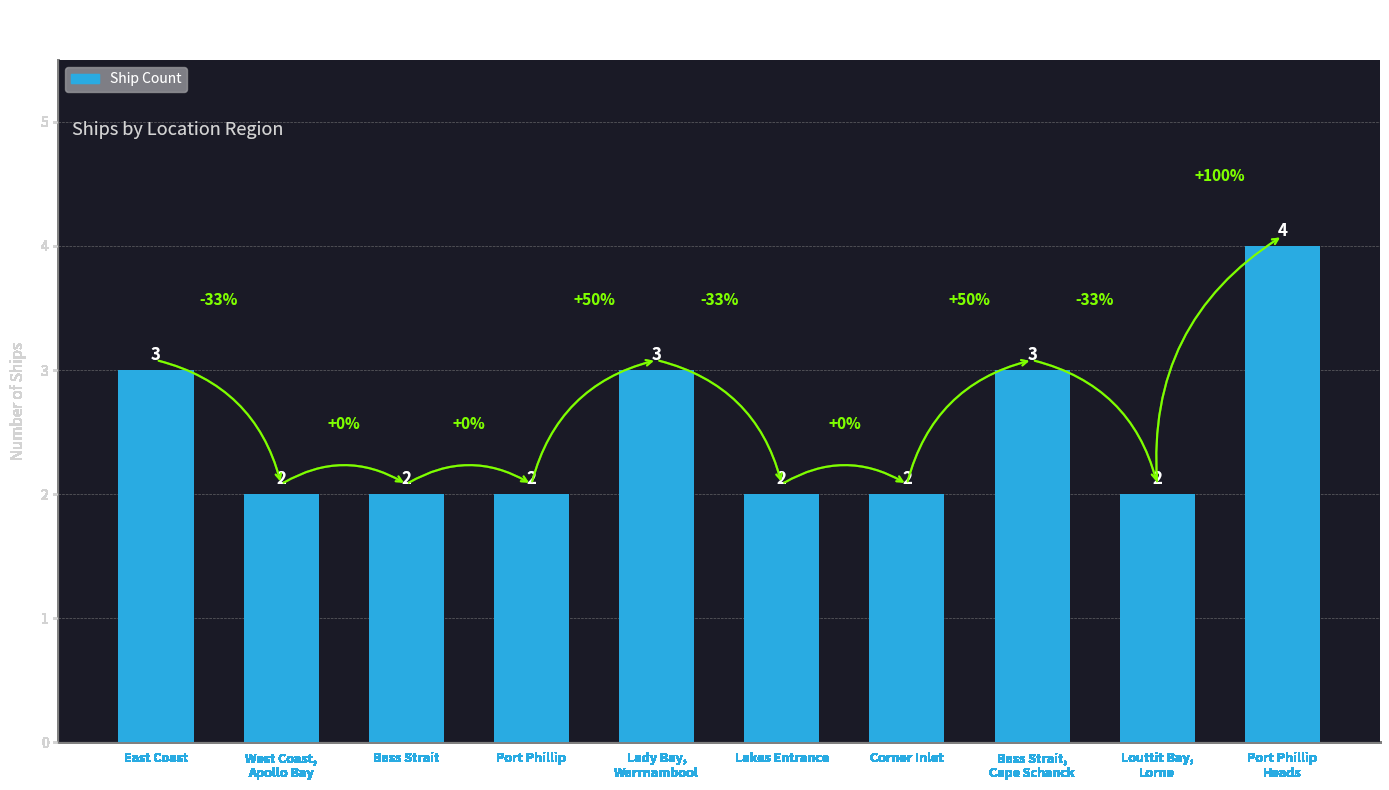

Are the bars grouped side by side (vs. stacked)?

No